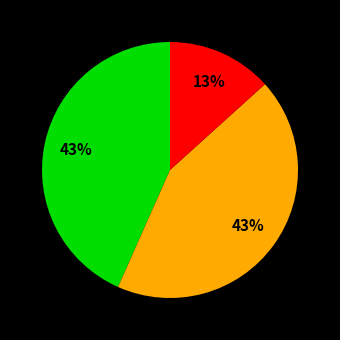

To the nearest percent, what is the difference between the largest and smallest slice percentages?

30%